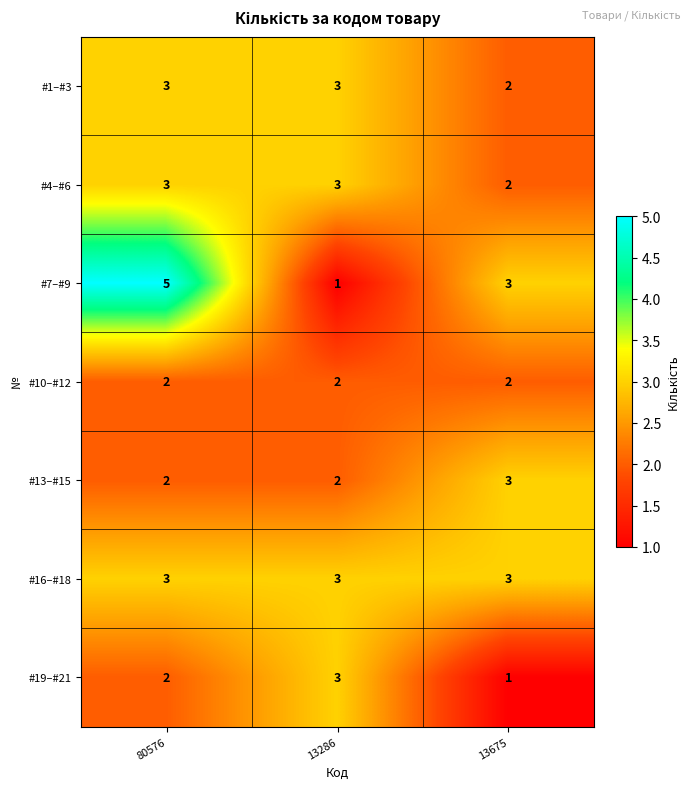

The value of #16–#18 at 13286 is 2. True or false?

False